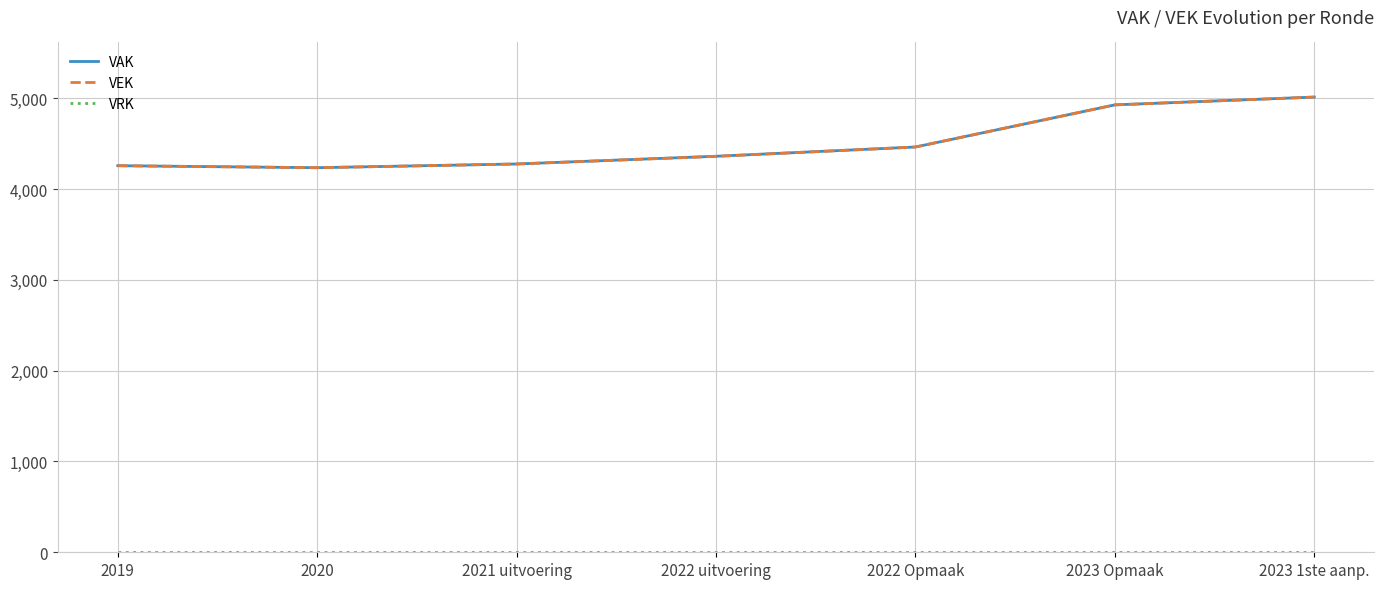

What is the minimum value for VEK?

4236